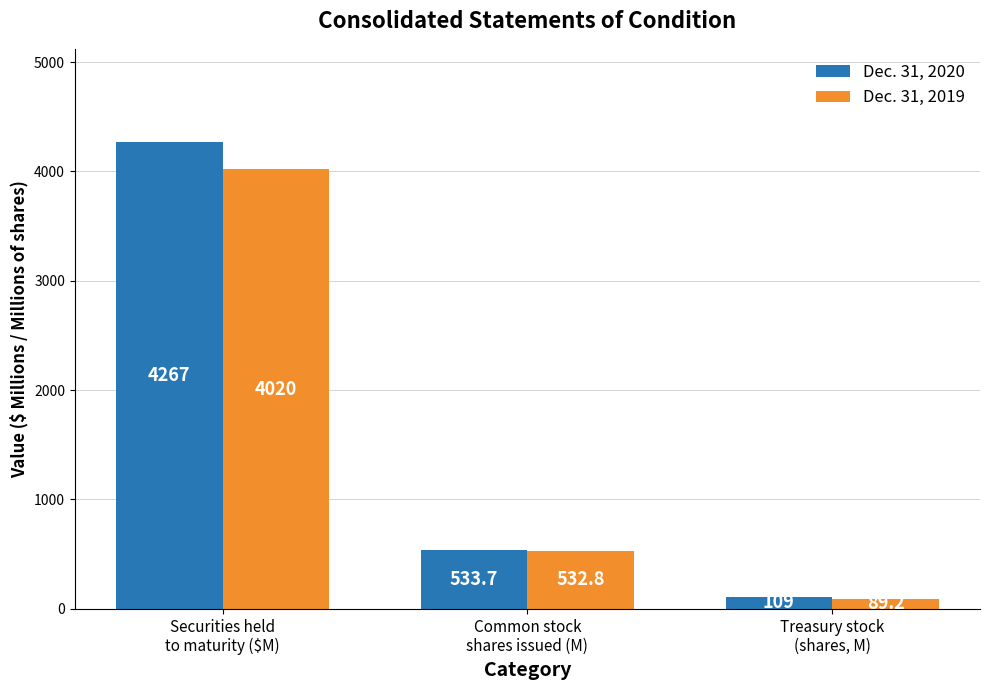

Which label corresponds to the largest value in the chart?

Securities held
to maturity ($M)